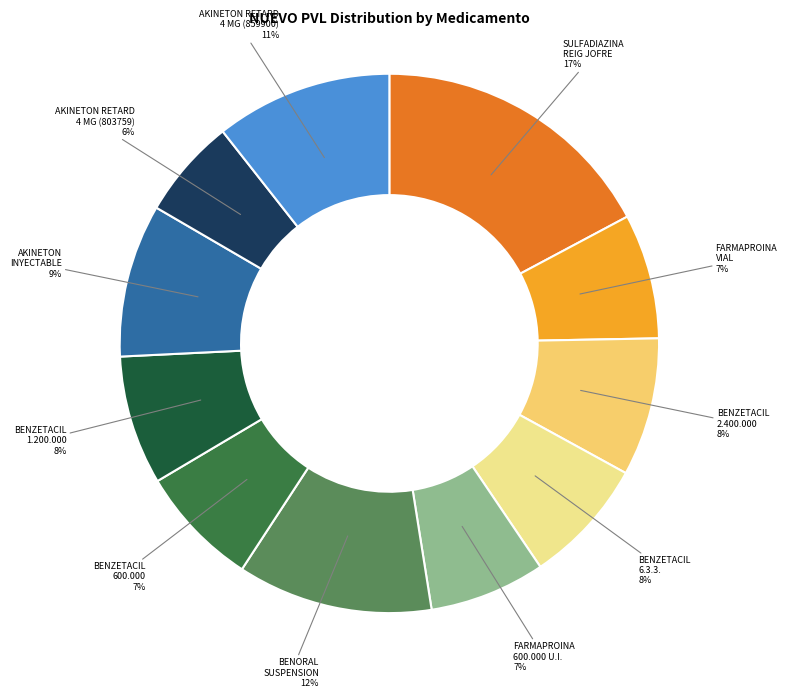

How many segments does this pie chart have?

11